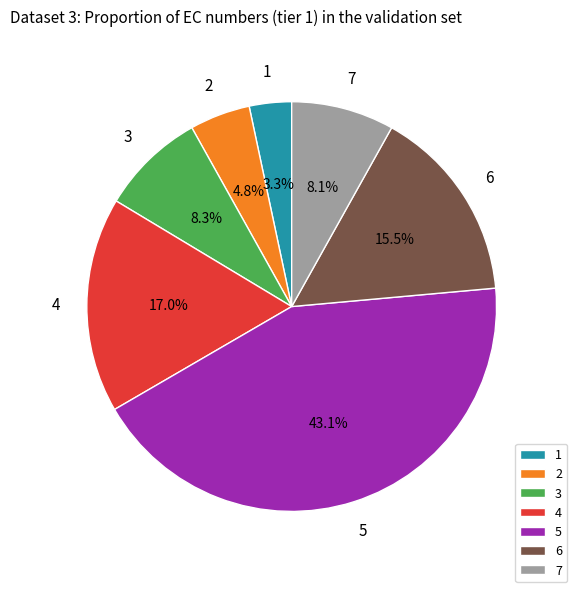

Does any single category account for the majority?

No